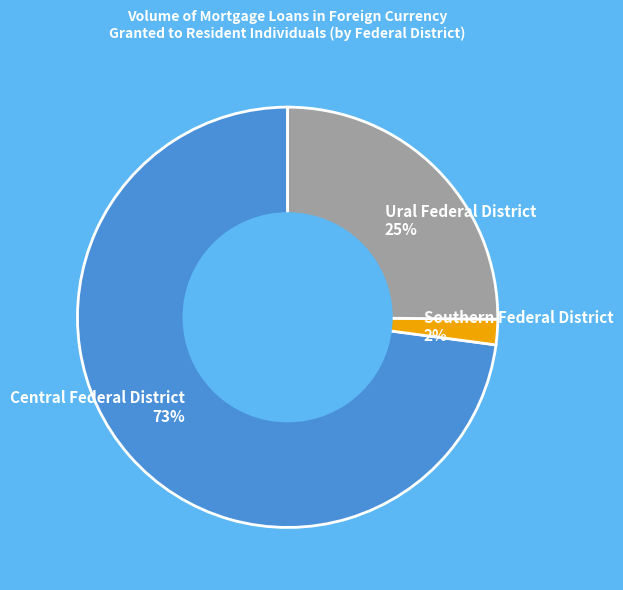

Is there any slice that represents more than half of the pie?

Yes